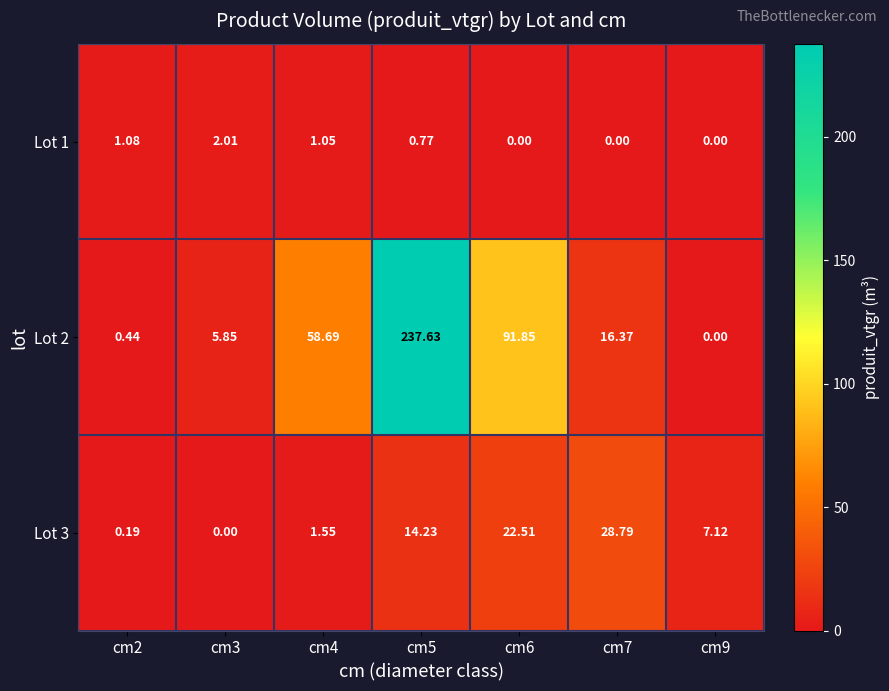

How many values in the Lot 1 series exceed 0?

4